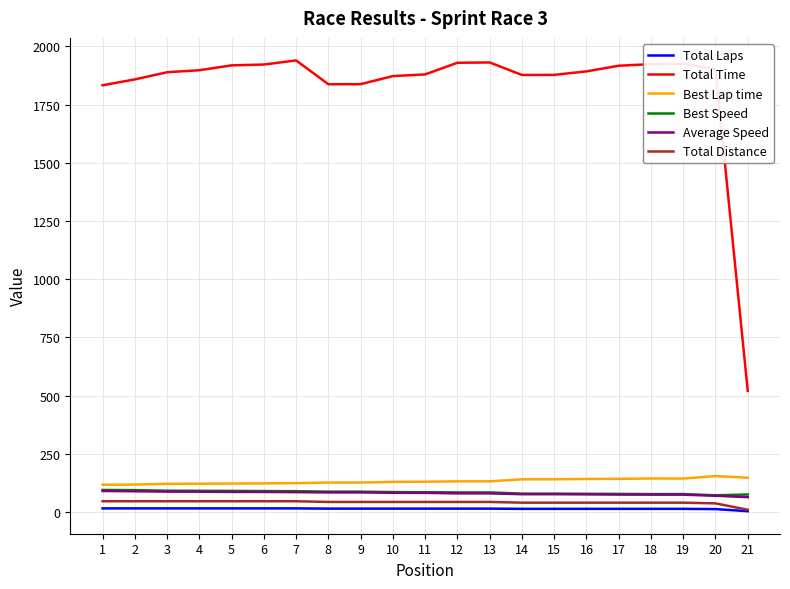

True or false: Total Time has more than 1 points higher than both neighbors.

True